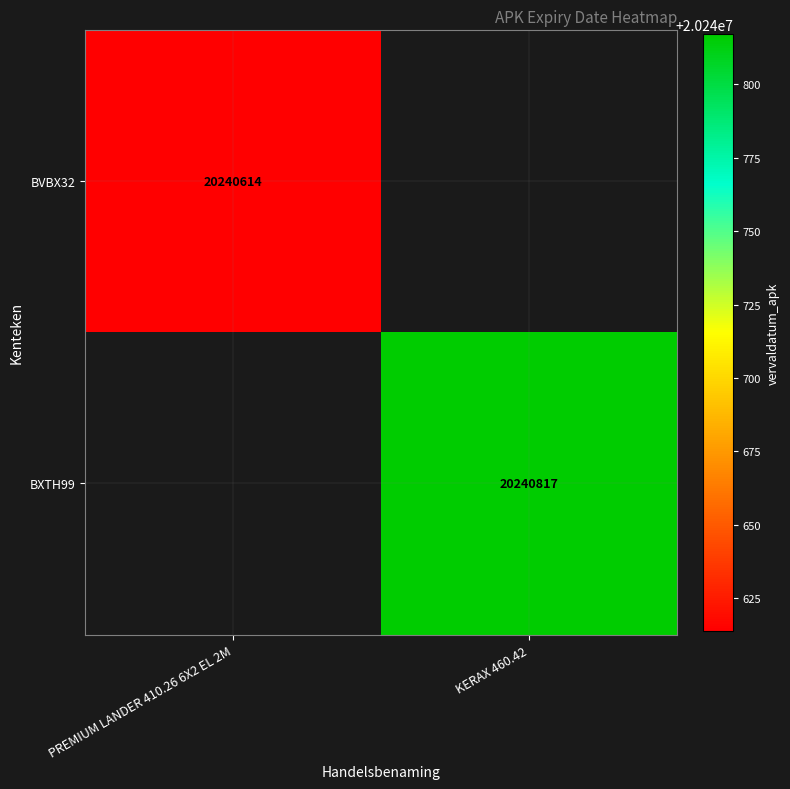

True or false: BVBX32 has a value of 30766670 at PREMIUM LANDER 410.26 6X2 EL 2M.

False